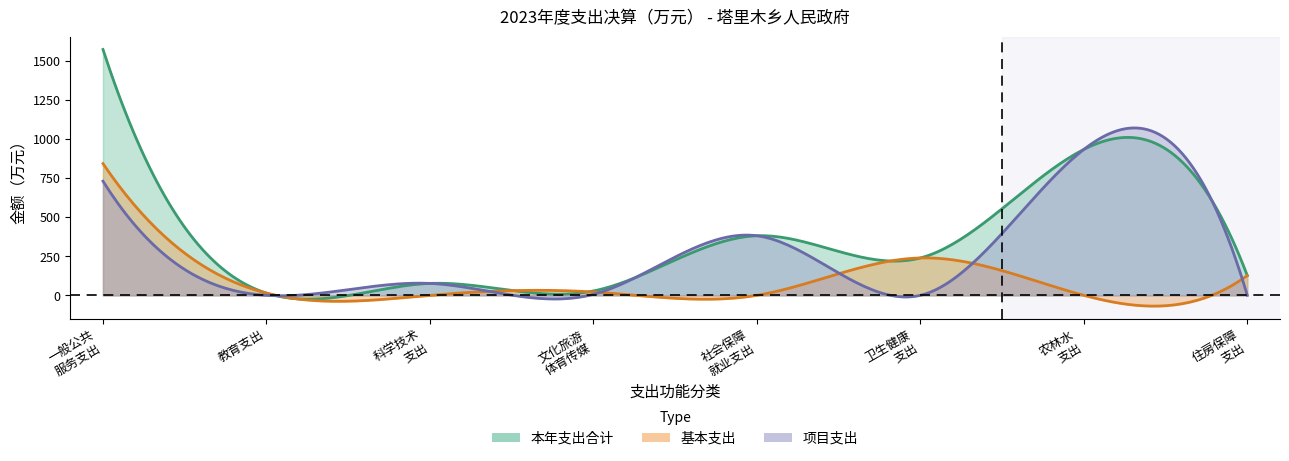

What position from the left is 文化旅游体育与传媒支出?

4